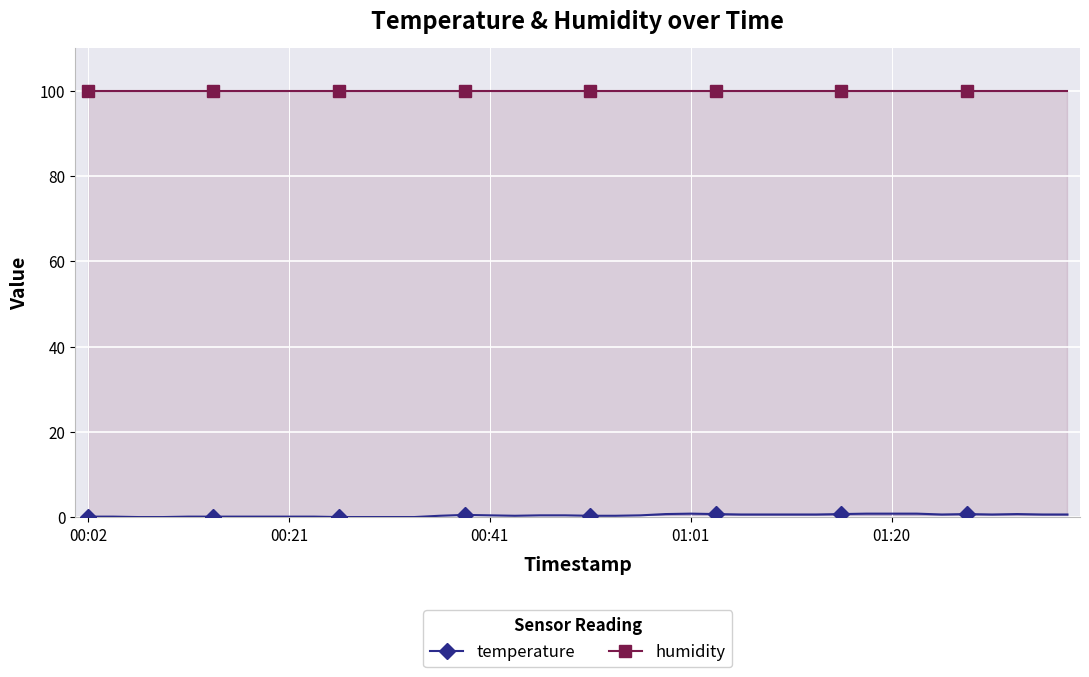

How many distinct data groups are displayed?

2